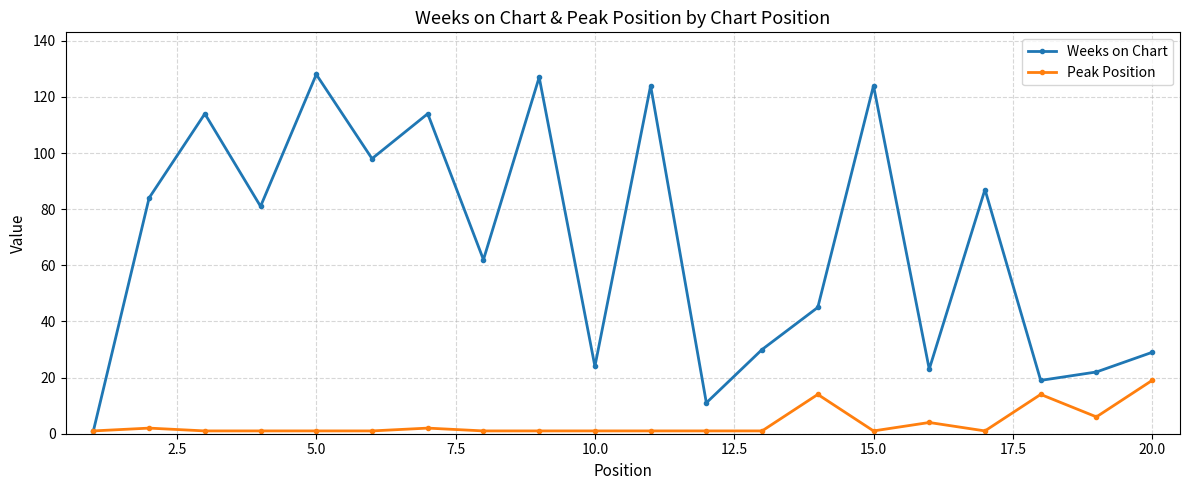

What is the greatest value displayed?

128